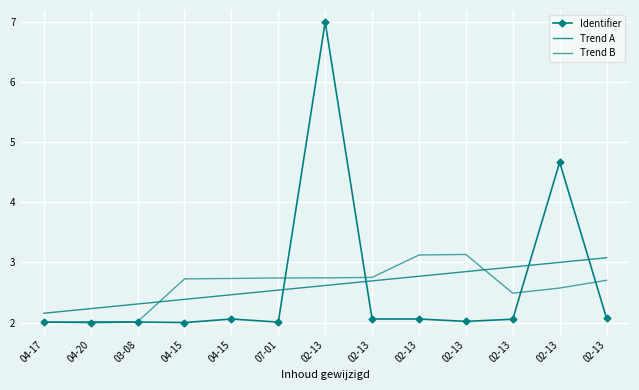

At which label is Trend B closest to 2?

04-17